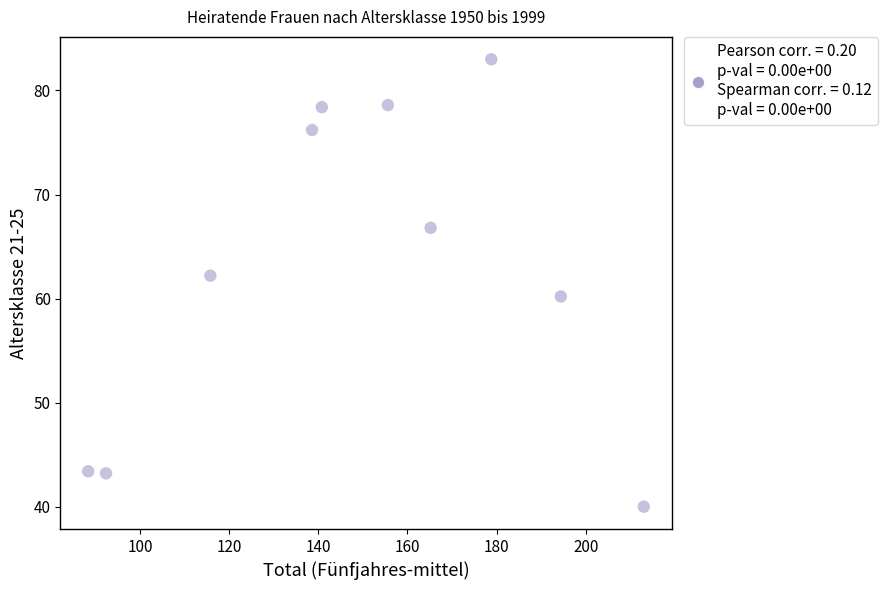

What is the average X value?

148.3